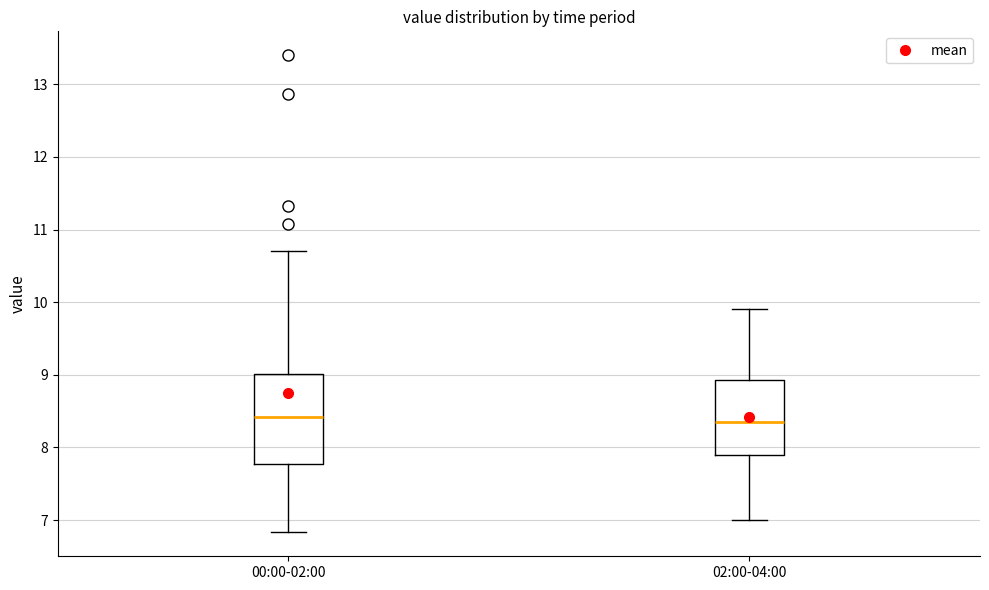

Reading left to right, read every box against the y-axis: the position of its median line, the range the box covers, and the ends of its whiskers. The values are not printed on the chart, so give them approximately, as read against the axis.

00:00-02:00: median 8.4, box 7.8 to 9.0, whiskers 6.8 to 10.7
02:00-04:00: median 8.4, box 7.9 to 8.9, whiskers 7.0 to 9.9